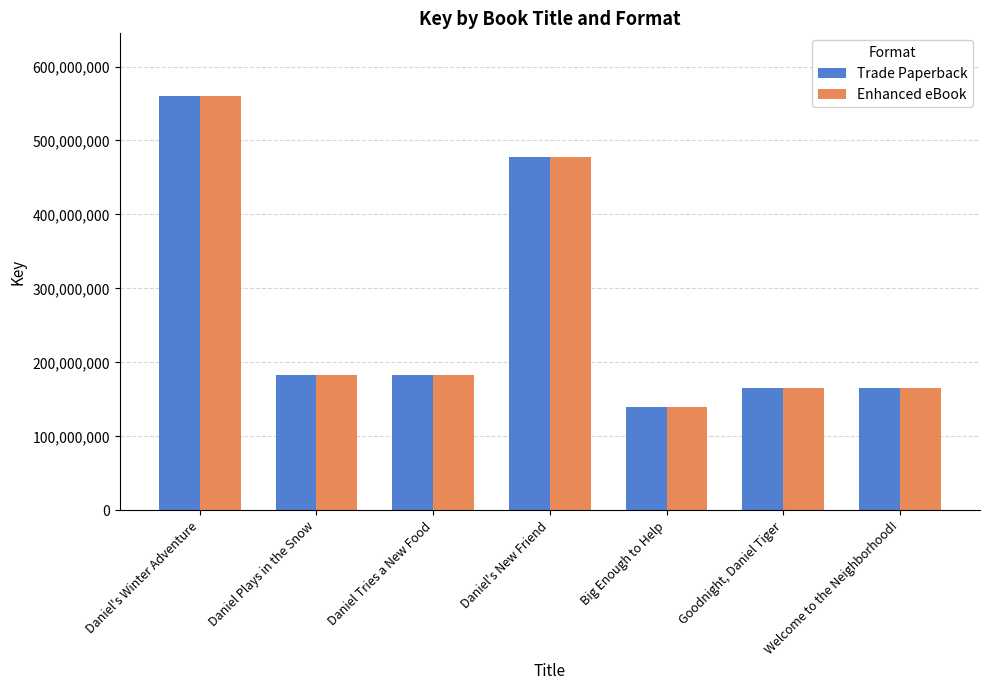

What is the difference between the maximum and second lowest values in the Enhanced eBook series?

395289740